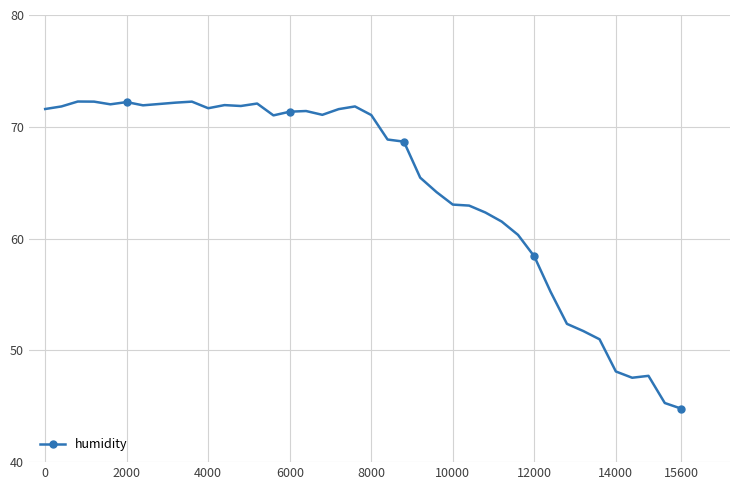

What is the difference between the second highest and second lowest values?

27.0